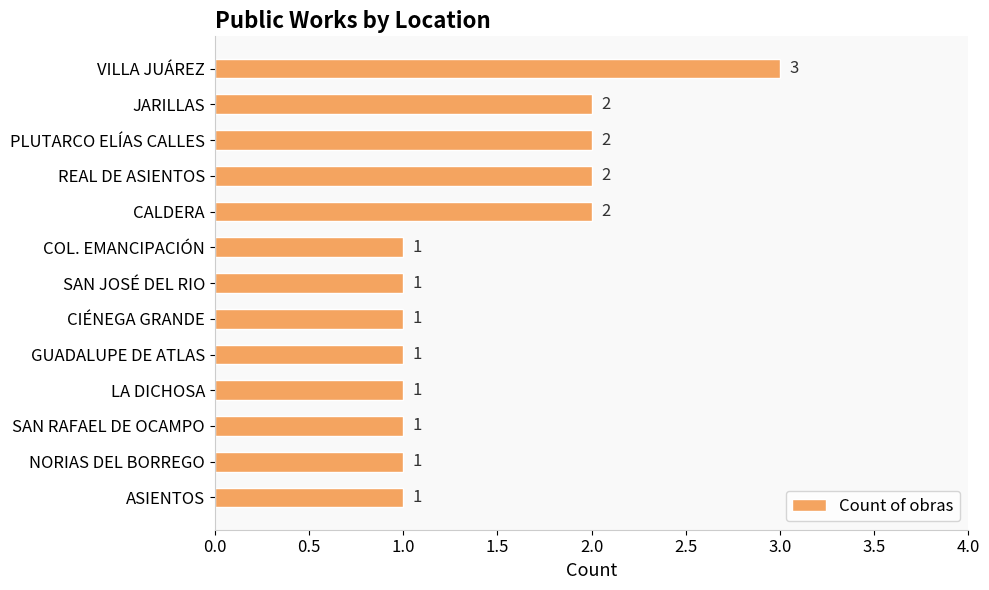

The chart shows a value of 1 at VILLA JUÁREZ. True or false?

False